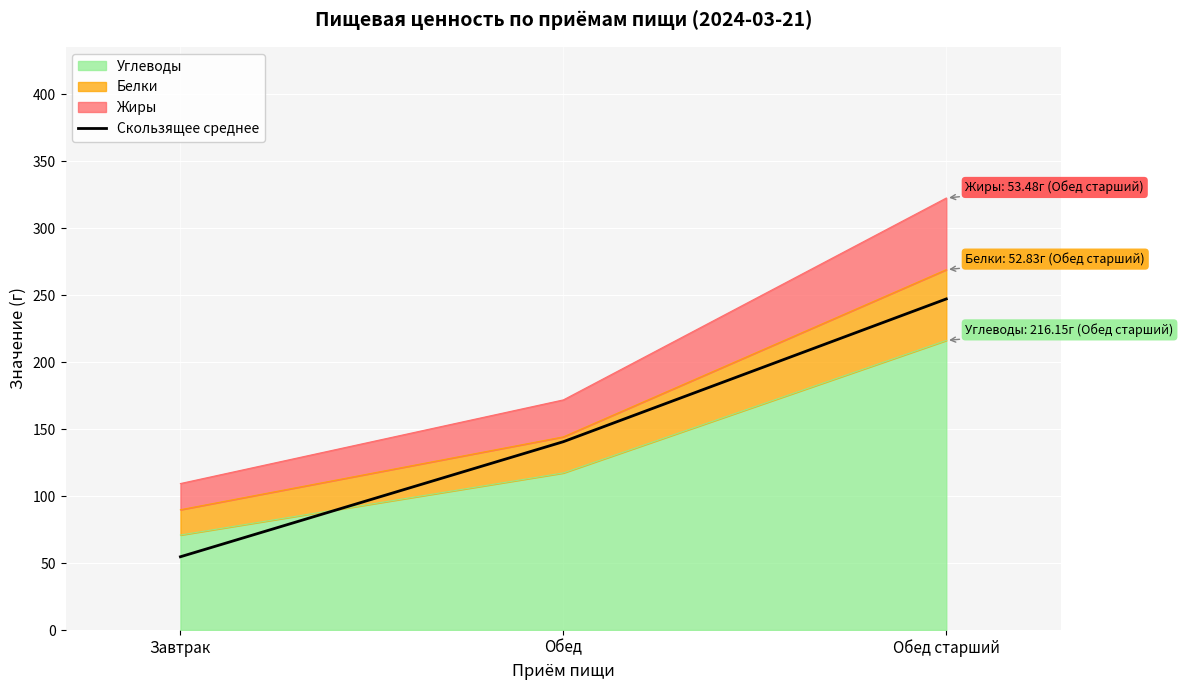

The chart shows a value of 36.6 at Завтрак. True or false?

False